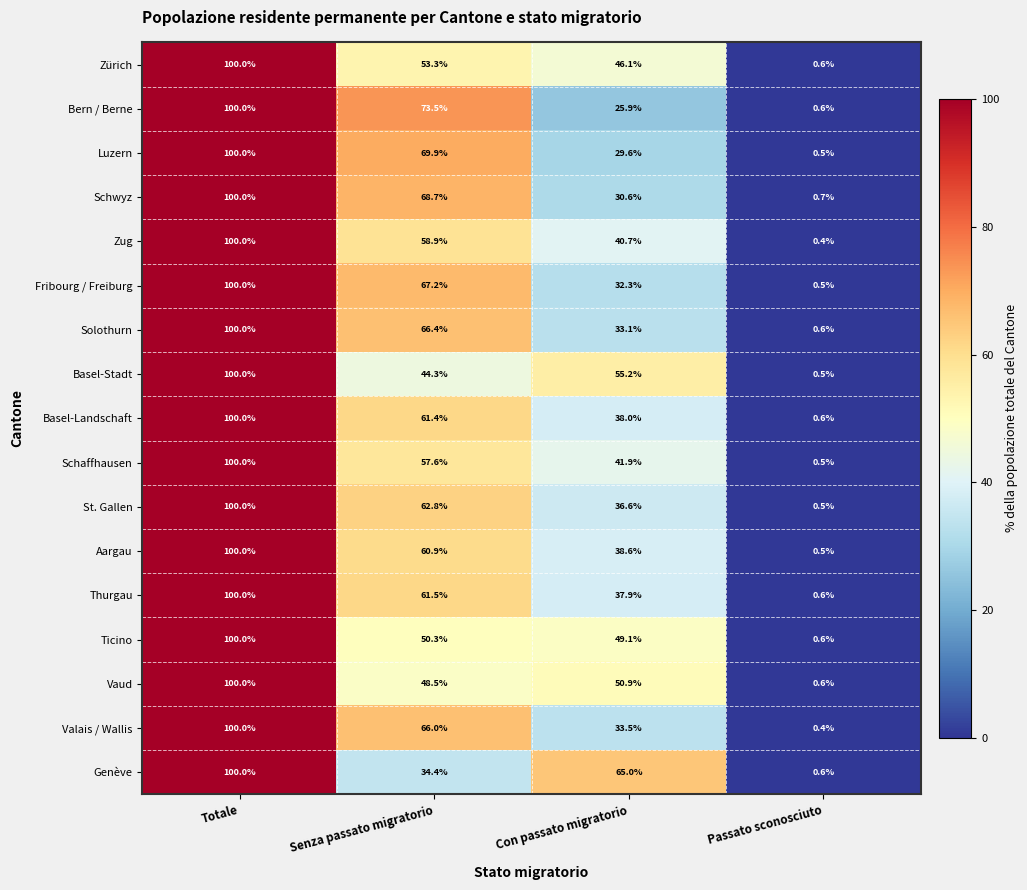

List the labels in order of Bern / Berne value, largest first.

Totale, Senza passato migratorio, Con passato migratorio, Passato sconosciuto